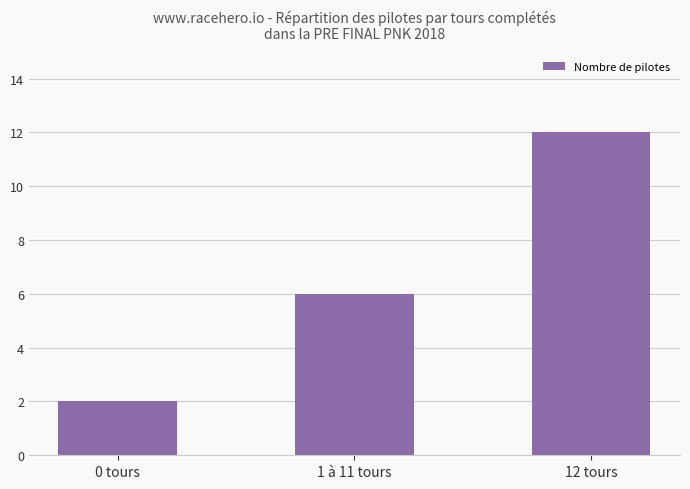

At which category does the chart reach its minimum across all series?

0 tours